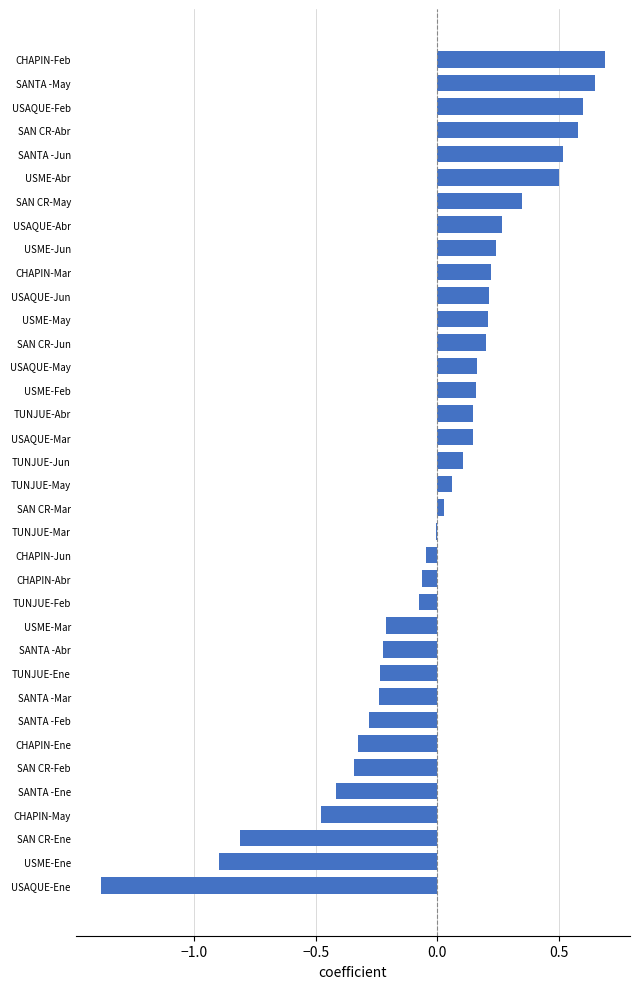

What is the greatest value displayed?

0.7